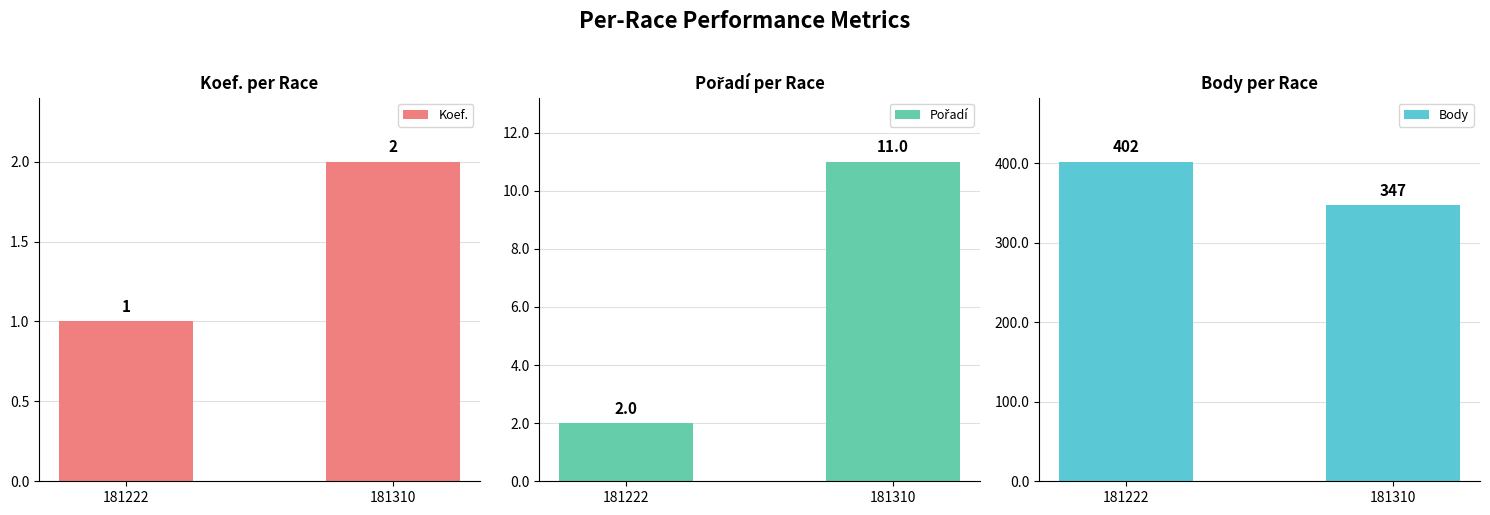

What is the difference between the Pořadí values at 181310 and 181222?

9